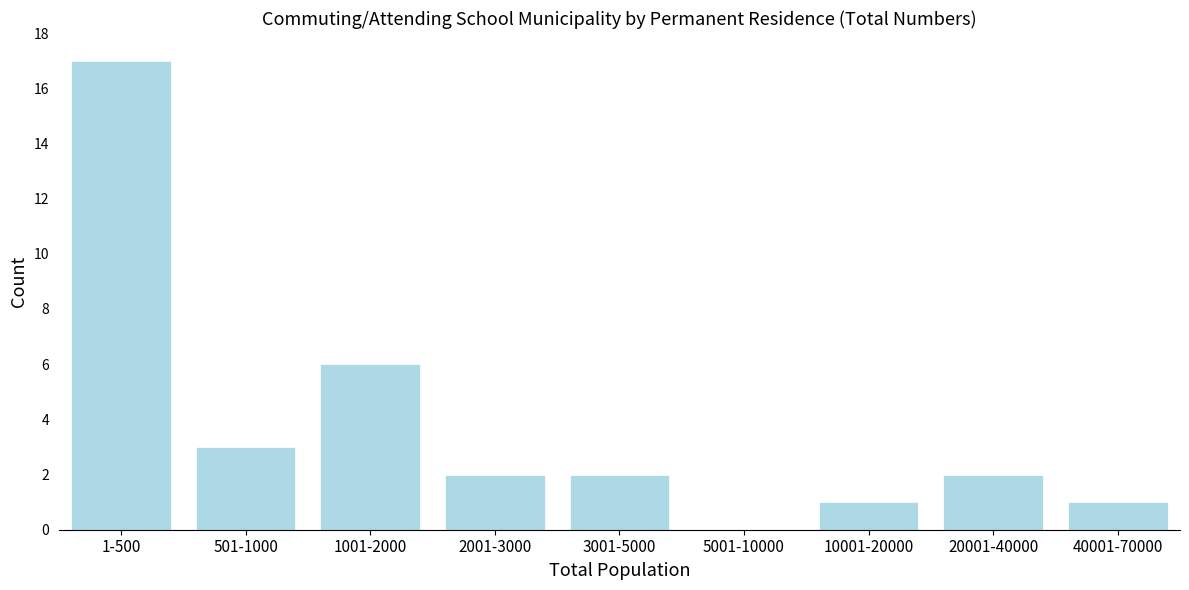

Reading left to right, transcribe all the data shown in this chart.

1-500=17	501-1000=3	1001-2000=6	2001-3000=2	3001-5000=2	5001-10000=0	10001-20000=1	20001-40000=2	40001-70000=1